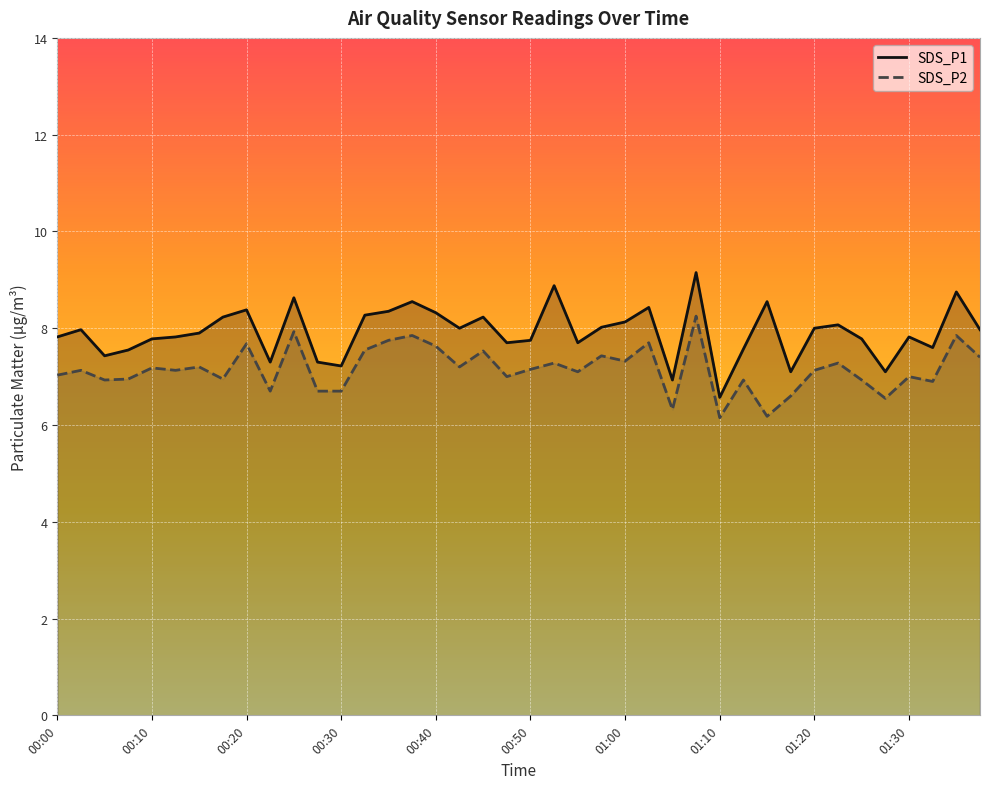

What is the difference between the highest and lowest values at 00:08?

0.6